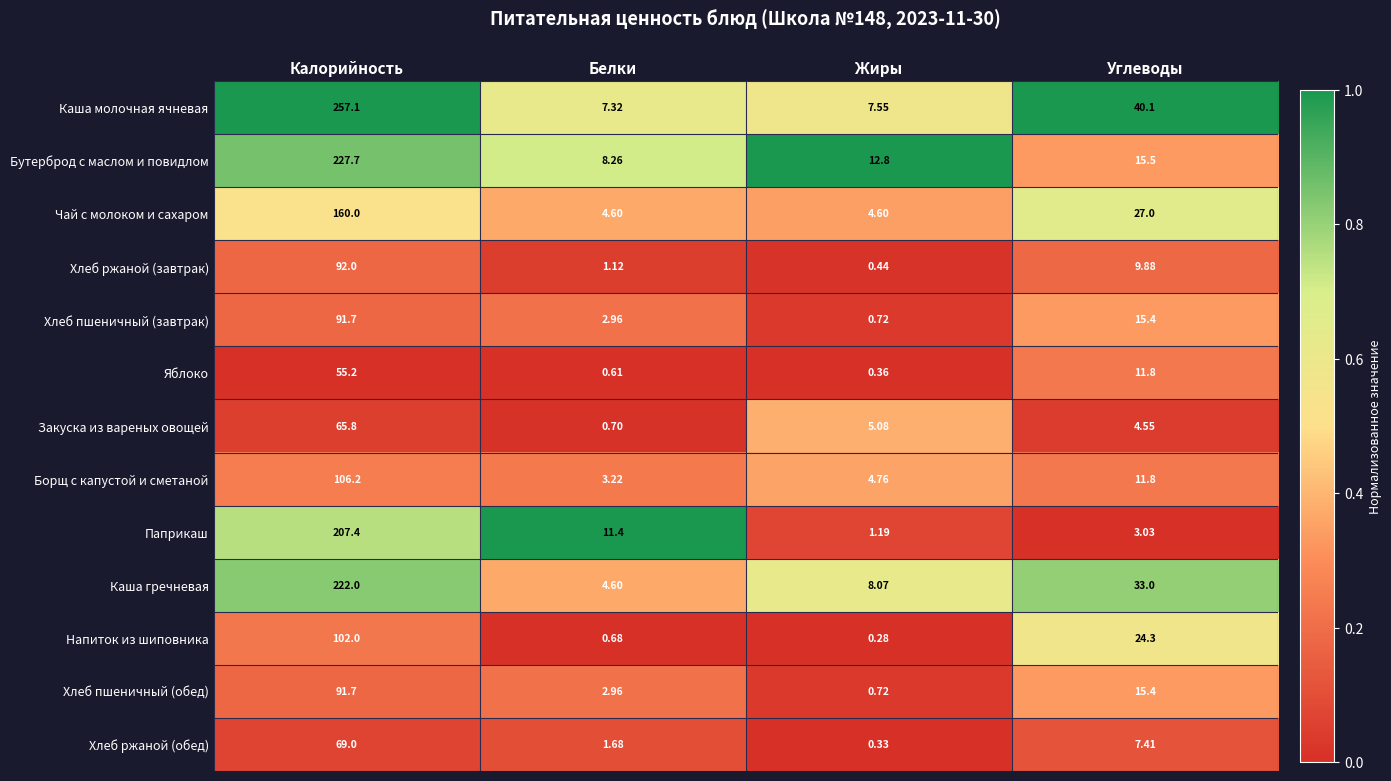

At which category is the sum across all series the highest?

Калорийность